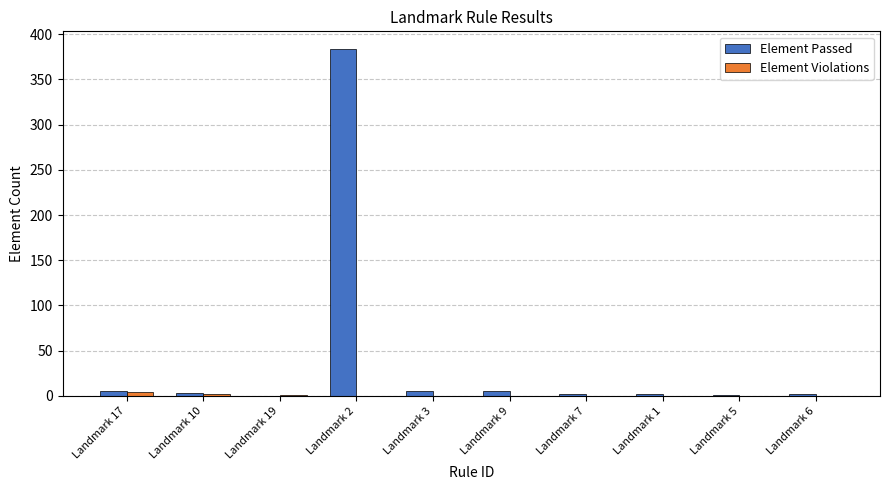

The Element Passed series shows 2 at Landmark 1. True or false?

True